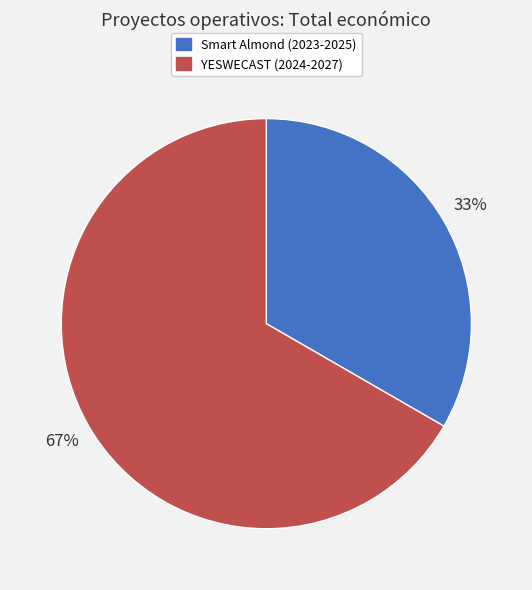

Rank the categories by value from highest to lowest.

YESWECAST (2024-2027), Smart Almond (2023-2025)